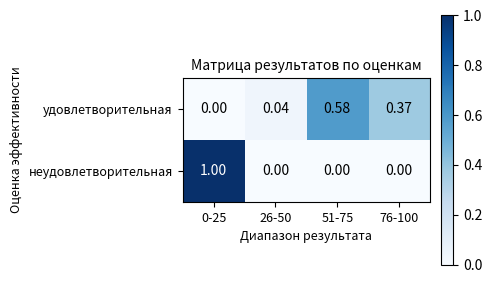

Which series changed the most between 0-25 and 51-75?

неудовлетворительная